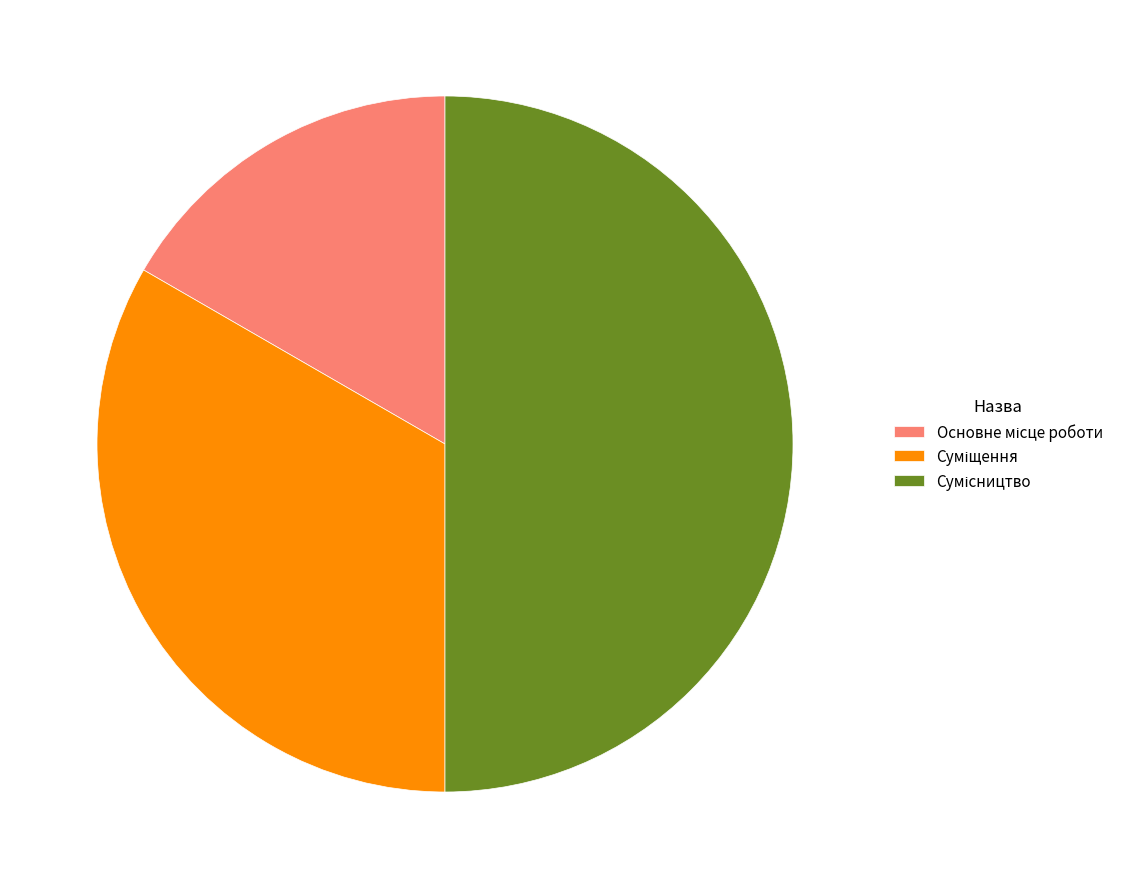

How many slices are in this pie chart?

3